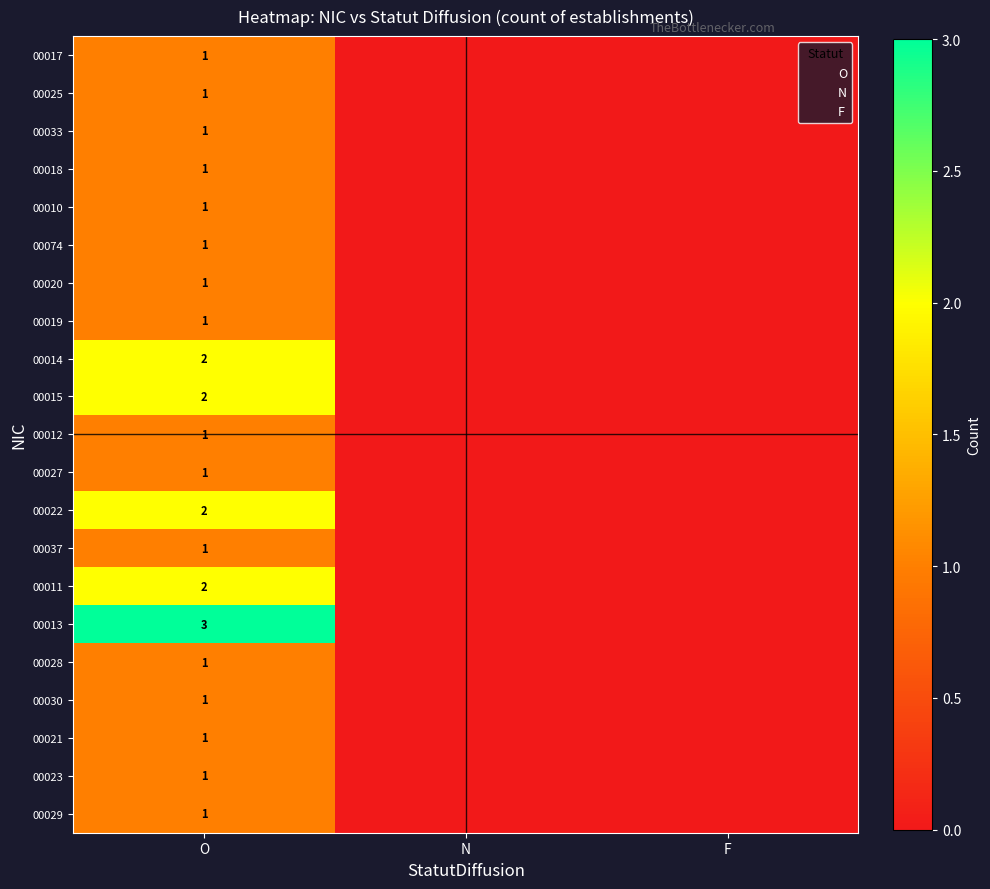

Is it true that 00074 equals 1 at O?

True